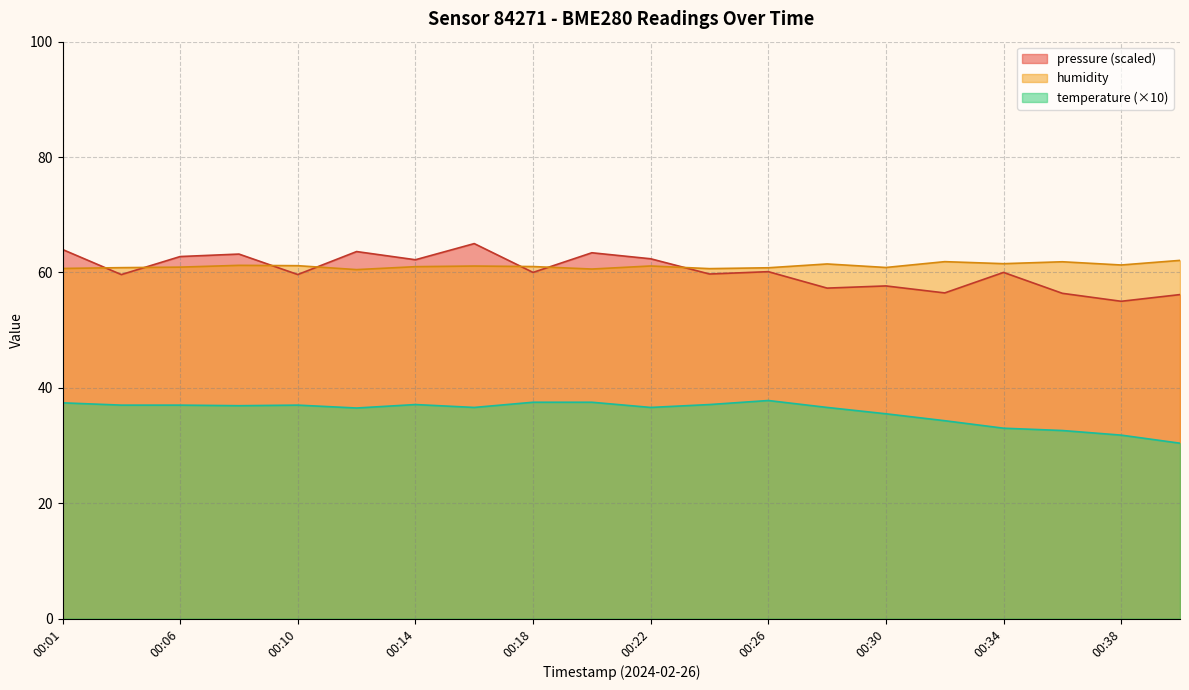

At which category is the sum across all series the highest?

00:16